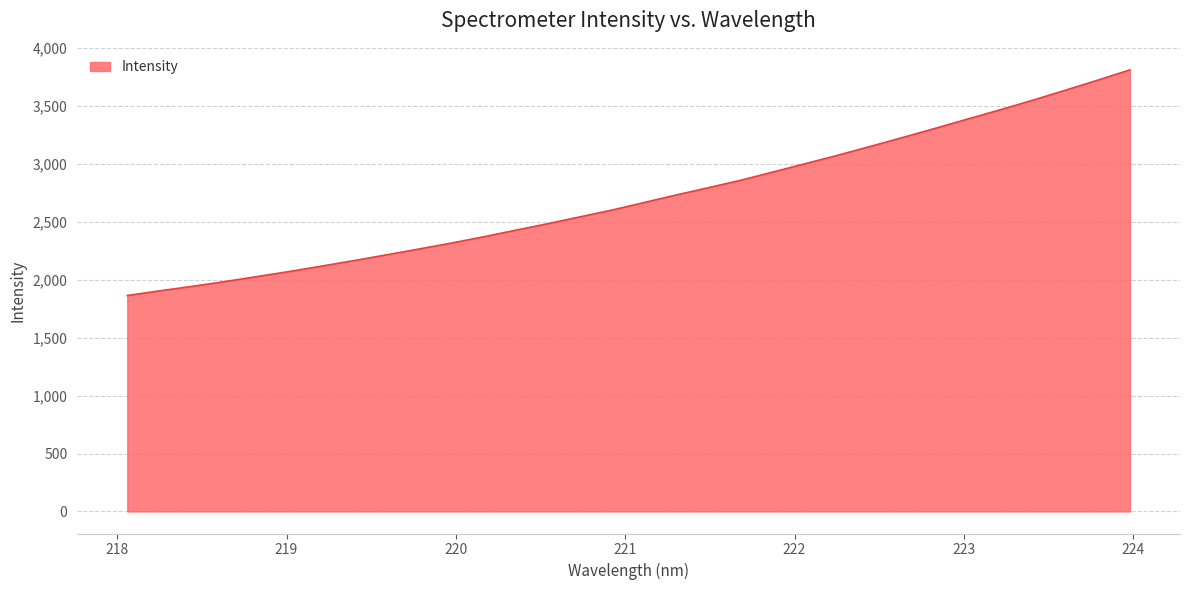

What is the difference between the maximum and minimum values?

1947.4